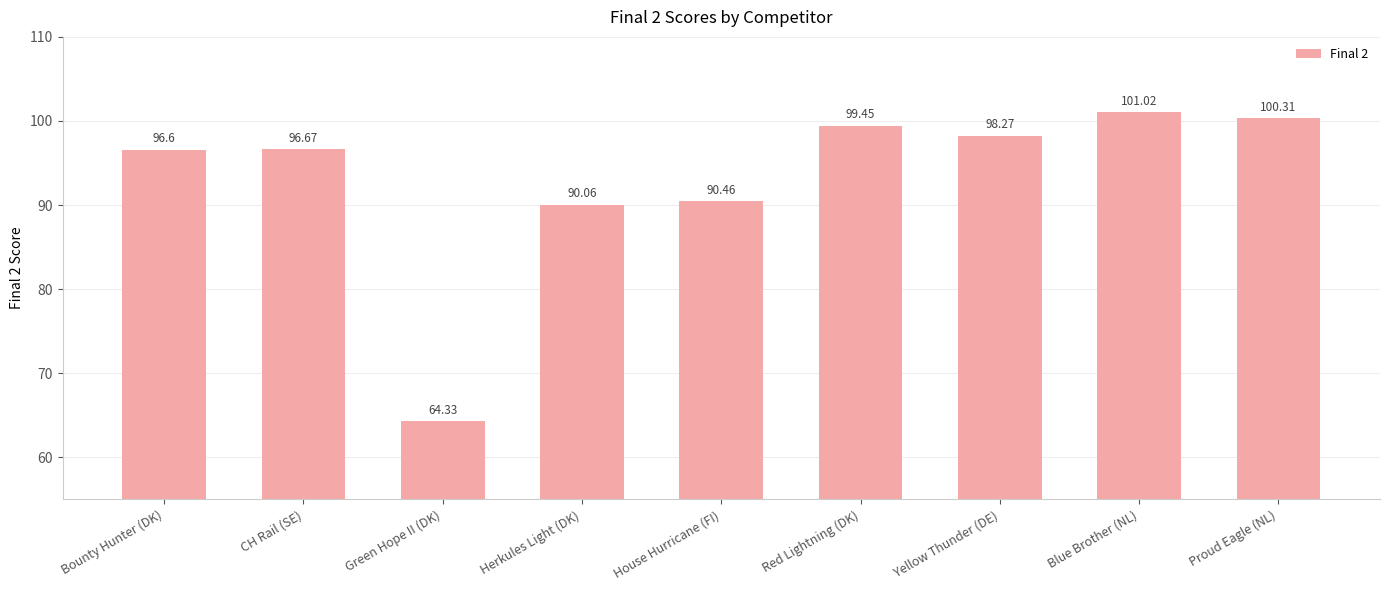

What is the change in value from Red Lightning (DK) to Proud Eagle (NL)?

+0.9